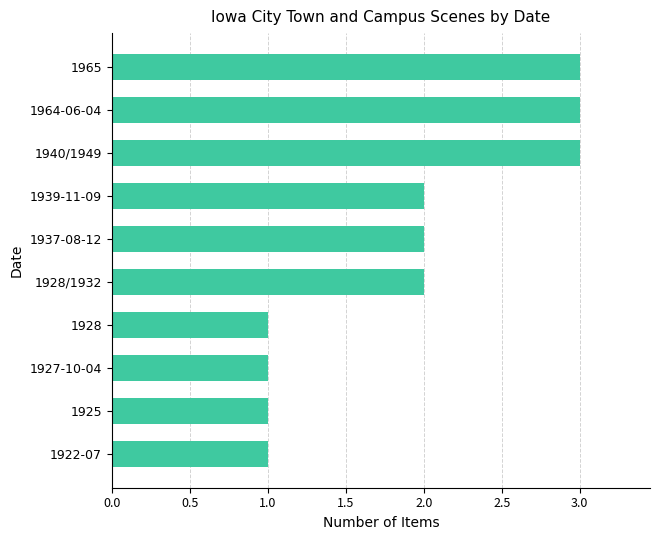

What is the ratio of the value at 1965 to the value at 1964-06-04?

1.0